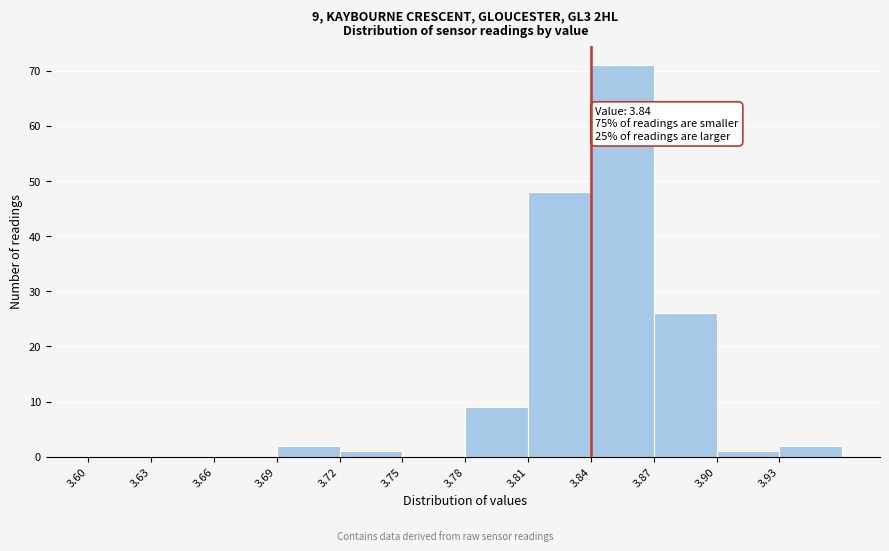

Over which range of the x-axis is the bar tallest?

3.84 to 3.87